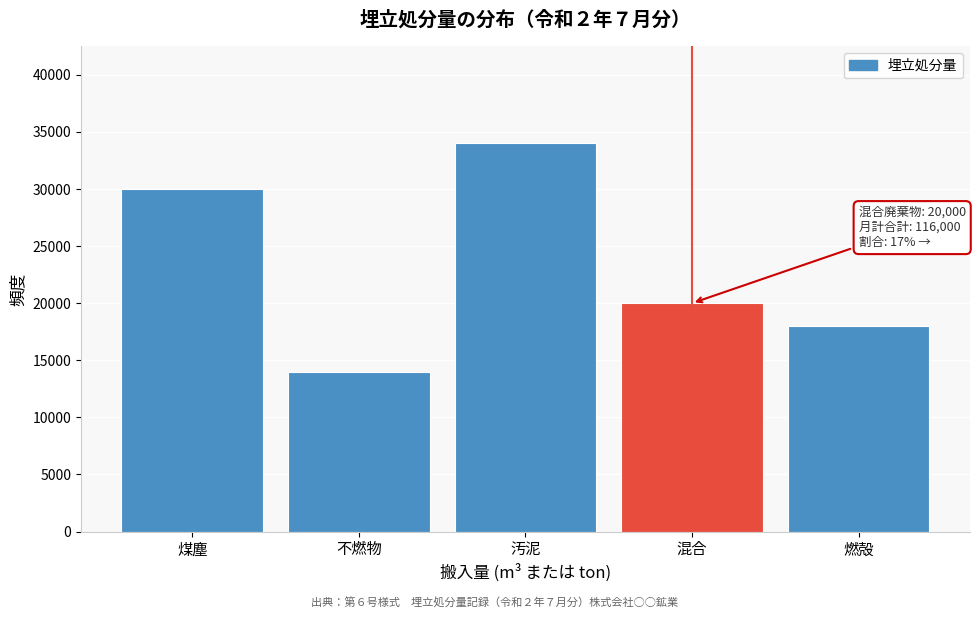

Reading right to left, list all the values displayed in this chart.

燃殻=18000	混合=20000	汚泥=34000	不燃物=14000	煤塵=30000